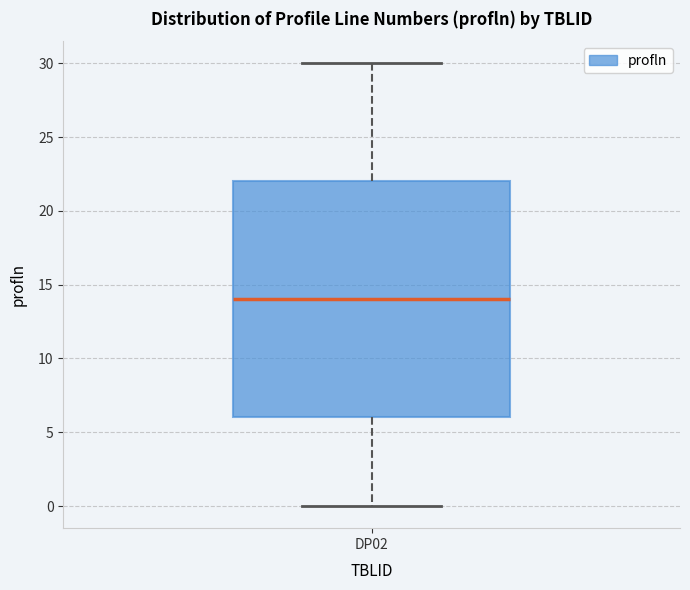

Transcribe this box plot: give where the median line is, the range the box spans, and where the two whiskers end, as read against the y-axis. The values are not printed on the chart, so give them approximately, as read against the axis.

median 14, box 6 to 22, whiskers 0 to 30